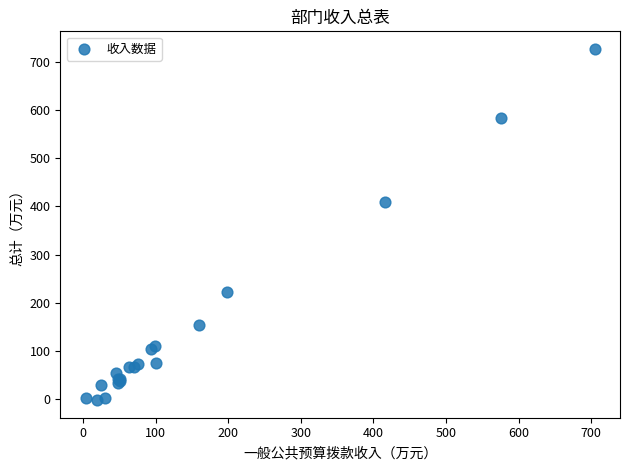

What Y value in the scatter plot is closest to 362?

409.0